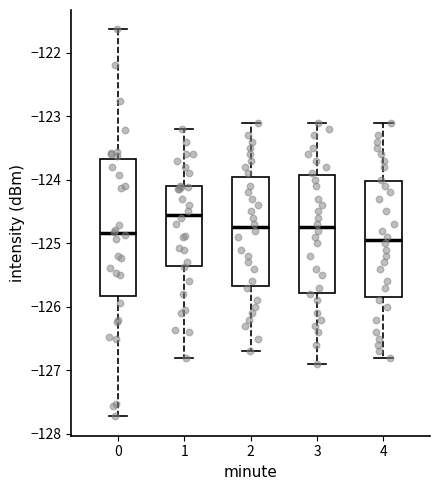

Reading left to right, transcribe this box plot: for each box, give where its median line is, the range the box spans, and where its two whiskers end, as read against the y-axis. The values are not printed on the chart, so give them approximately, as read against the axis.

0: median -124.8, box -125.8 to -123.7, whiskers -127.7 to -121.6
1: median -124.5, box -125.4 to -124.1, whiskers -126.8 to -123.2
2: median -124.7, box -125.7 to -123.9, whiskers -126.7 to -123.1
3: median -124.7, box -125.8 to -123.9, whiskers -126.9 to -123.1
4: median -124.9, box -125.8 to -124.0, whiskers -126.8 to -123.1